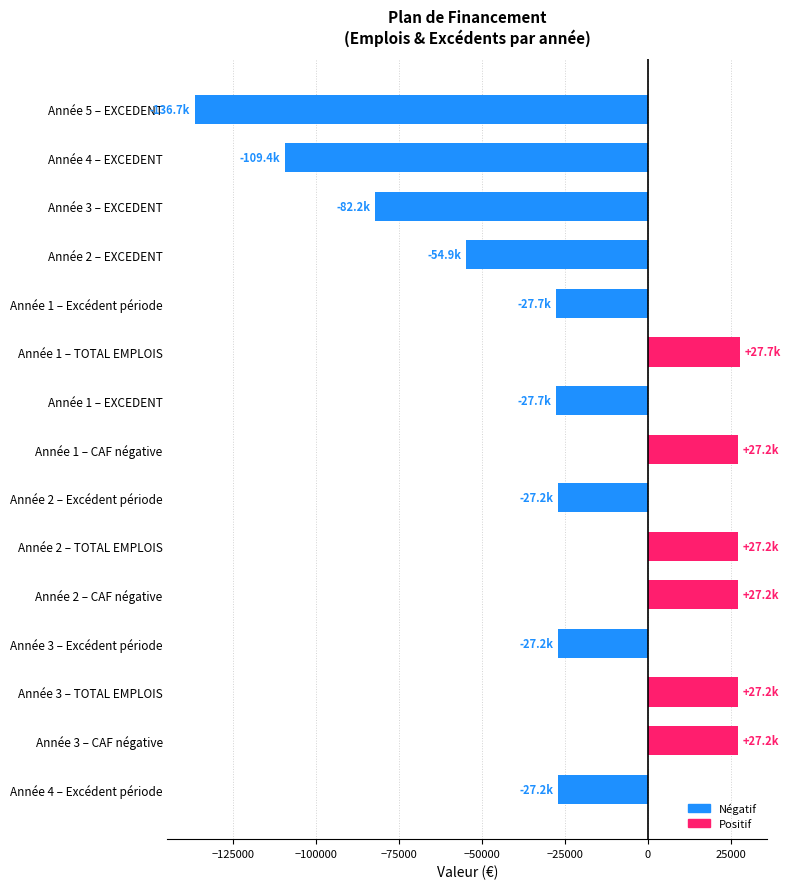

Is it true that the value at Année 1 – EXCEDENT is -27690.9?

True